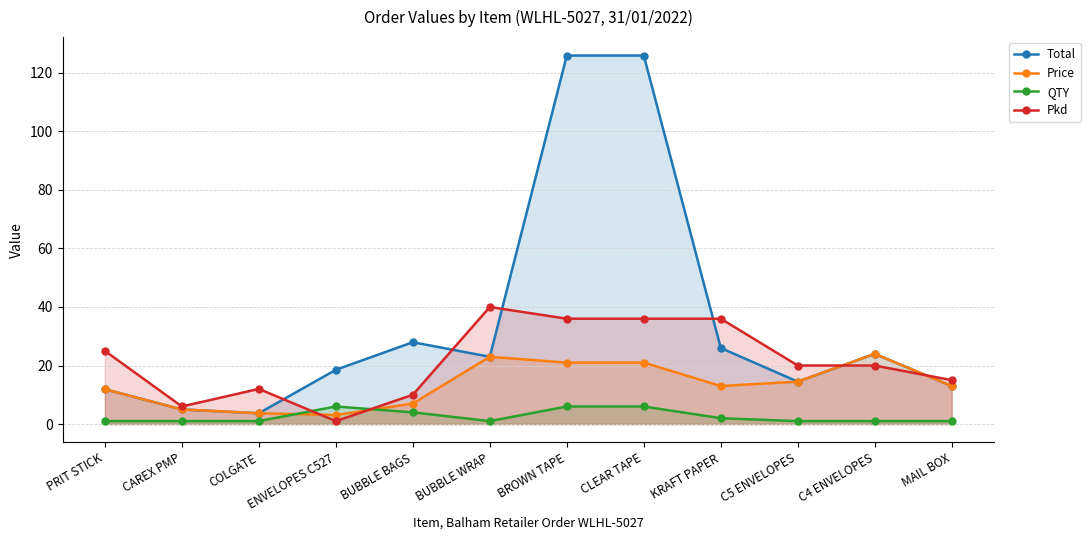

What is the approximate value of Total at ENVELOPES C527?

18.5